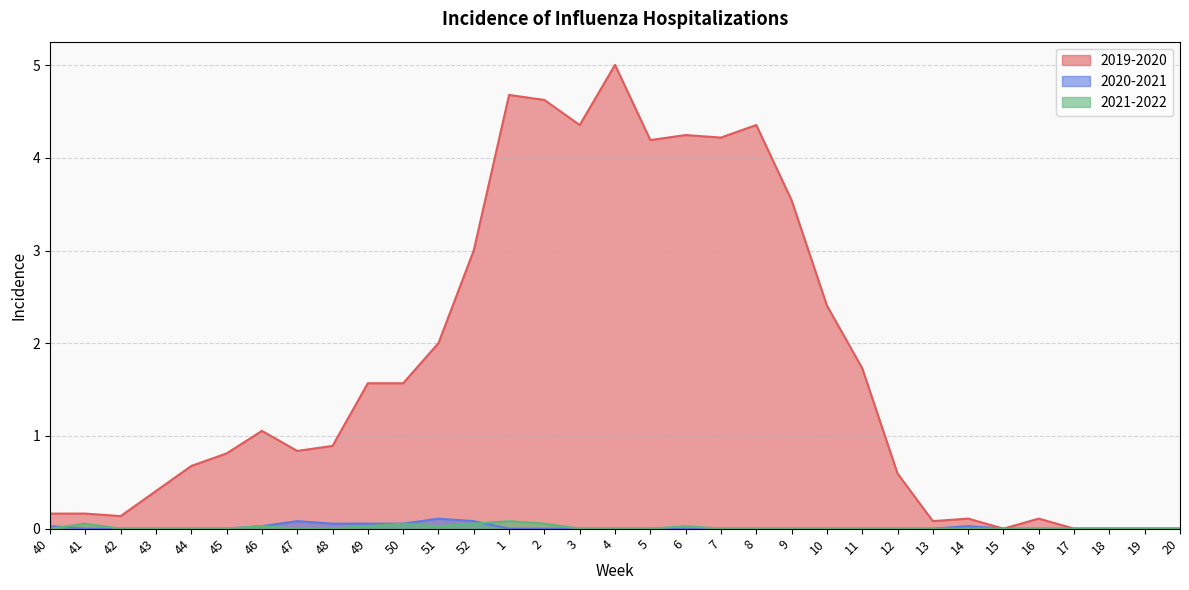

What position from the left is 49?

10